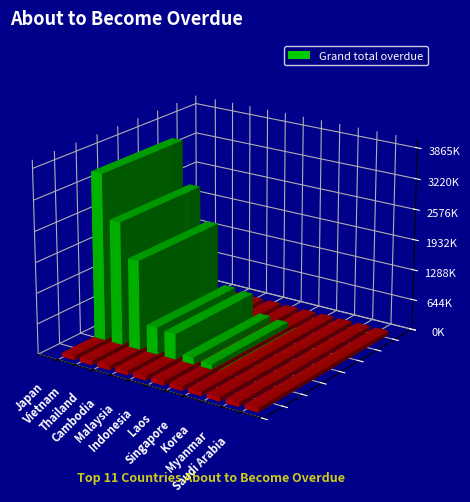

What value does the data have at Laos?

104590.0